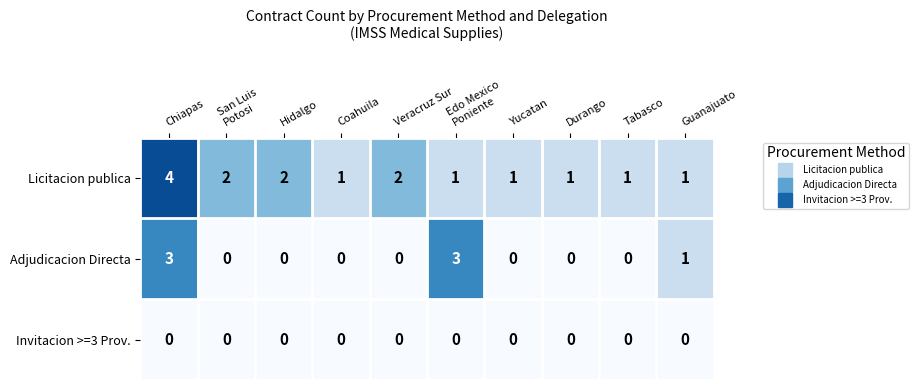

Which series changed the most between Hidalgo and Tabasco?

Licitacion publica